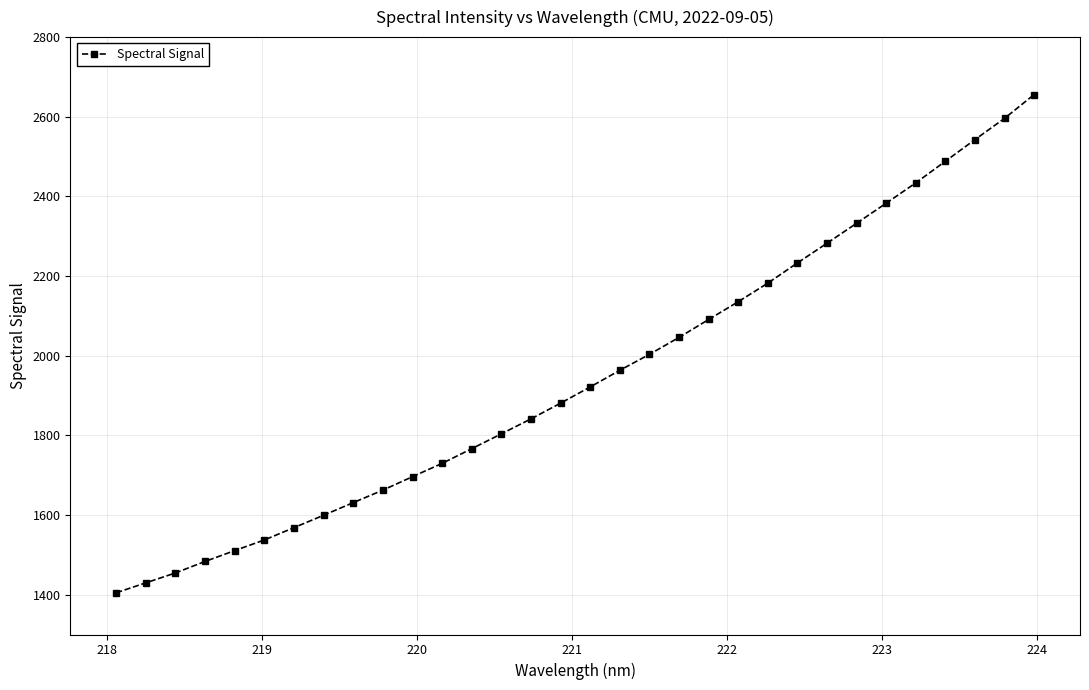

What is the difference between the maximum and minimum values?

1250.9